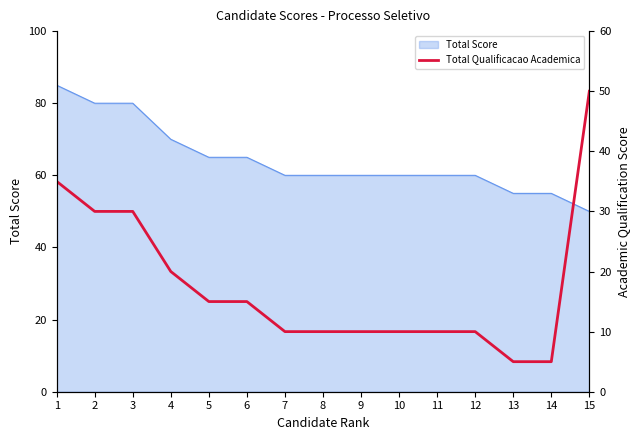

Is it true that the value at 7 is 5?

False